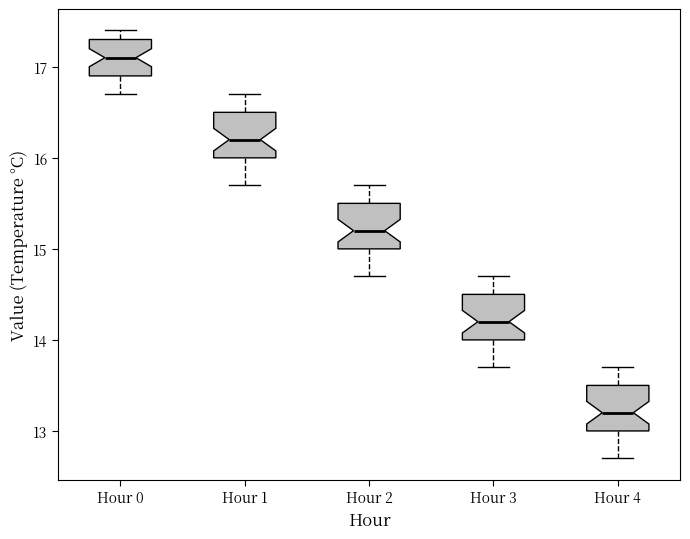

Which box has the highest median line?

Hour 0